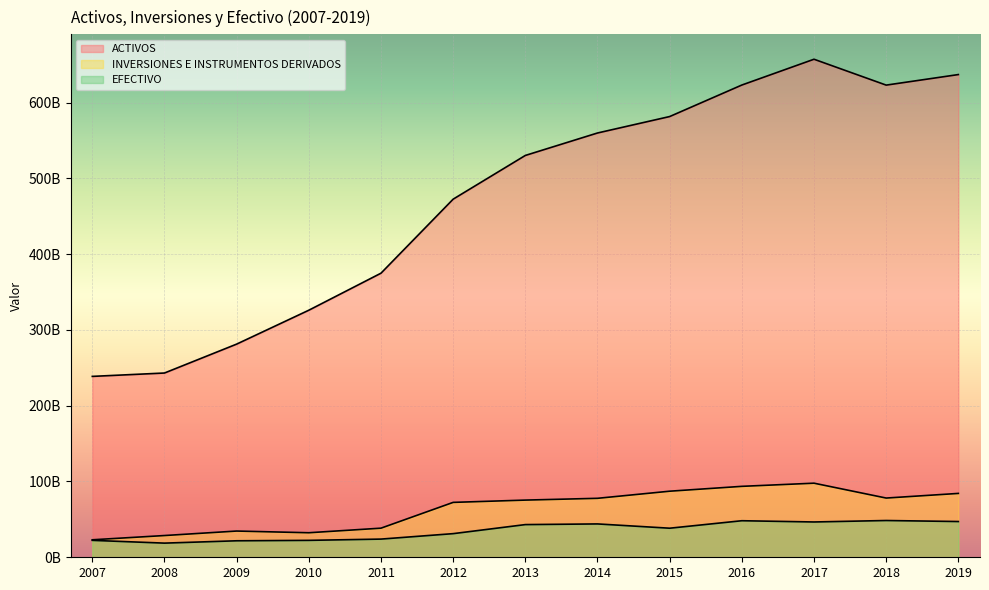

What is the value of the EFECTIVO point at the 5th from the left?

23996840075.0